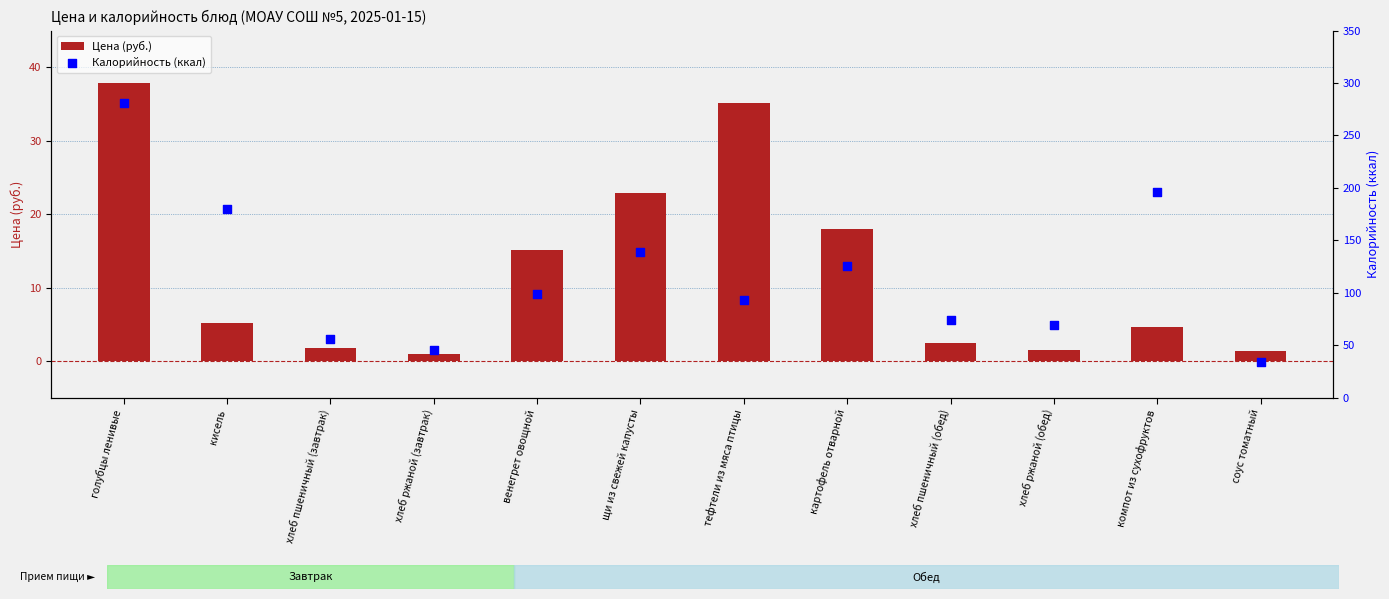

At which category is the sum across all series the highest?

голубцы ленивые